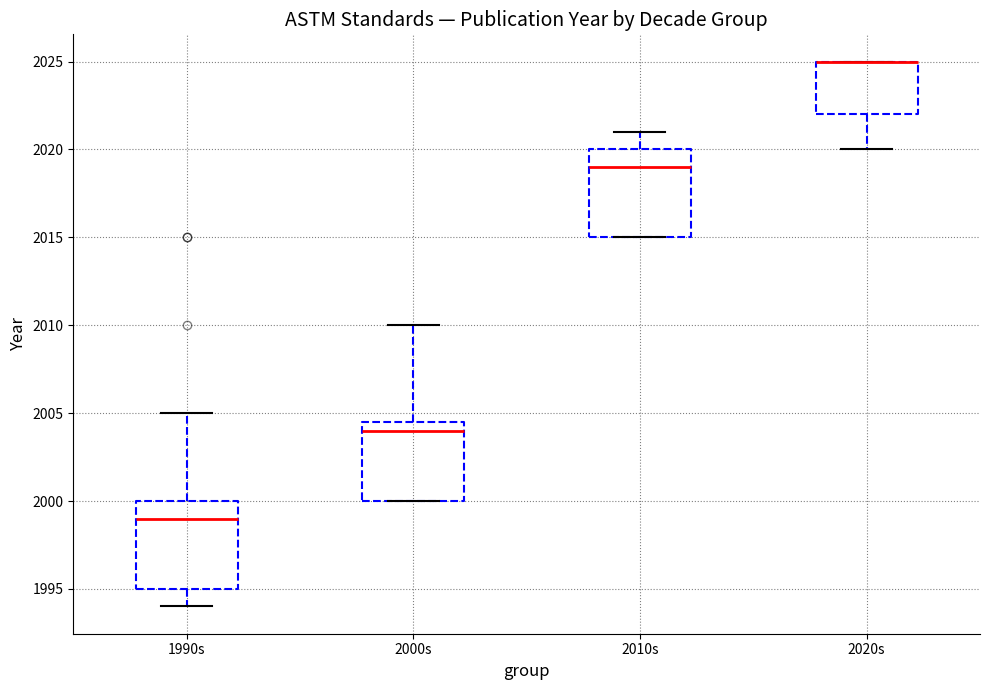

Reading left to right, transcribe this box plot: for each box, give where its median line is, the range the box spans, and where its two whiskers end, as read against the y-axis. The values are not printed on the chart, so give them approximately, as read against the axis.

1990s: median 1999.0, box 1995.0 to 2000.0, whiskers 1994.0 to 2005.0
2000s: median 2004.0, box 2000.0 to 2004.5, whiskers 2000.0 to 2010.0
2010s: median 2019.0, box 2015.0 to 2020.0, whiskers 2015.0 to 2021.0
2020s: median 2025.0 (drawn on the box's upper edge), box 2022.0 to 2025.0, whiskers 2020.0 to 2025.0